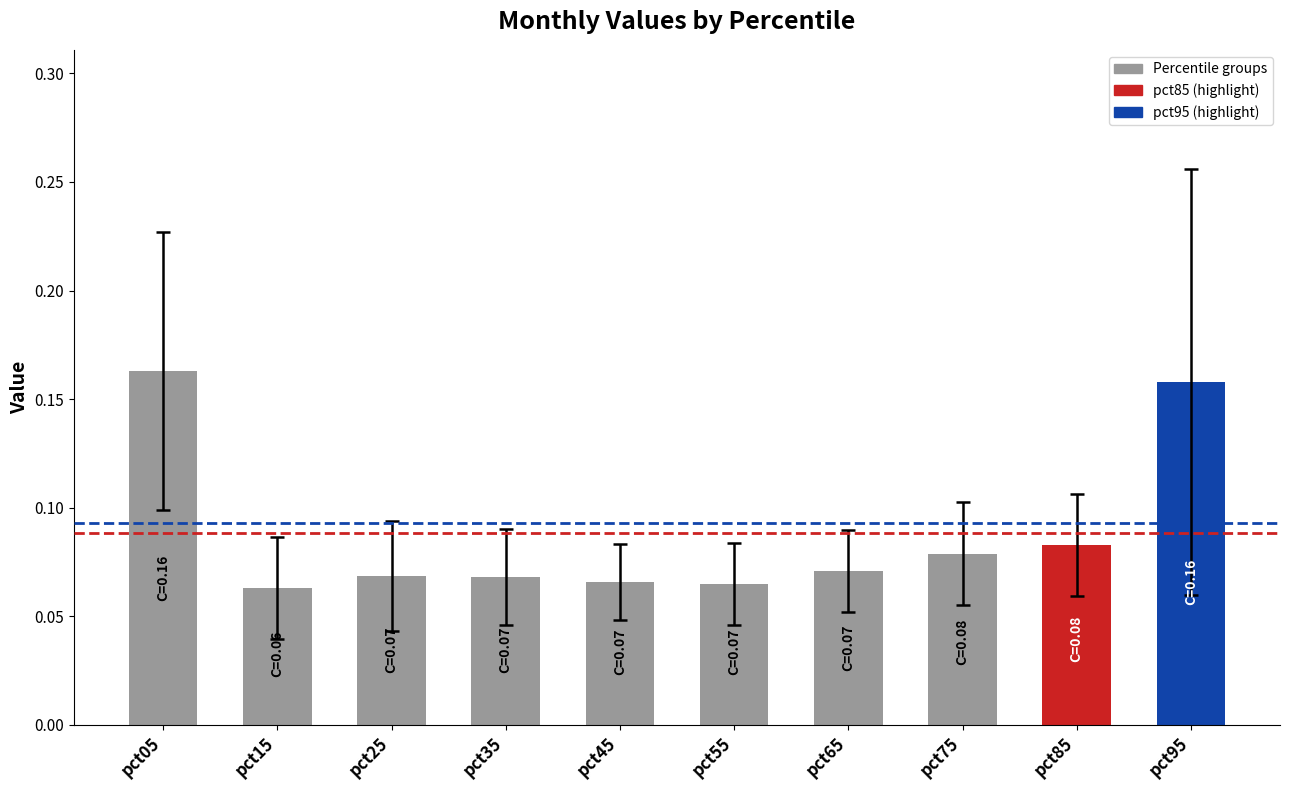

Count the values in the range 0 to 1.

10